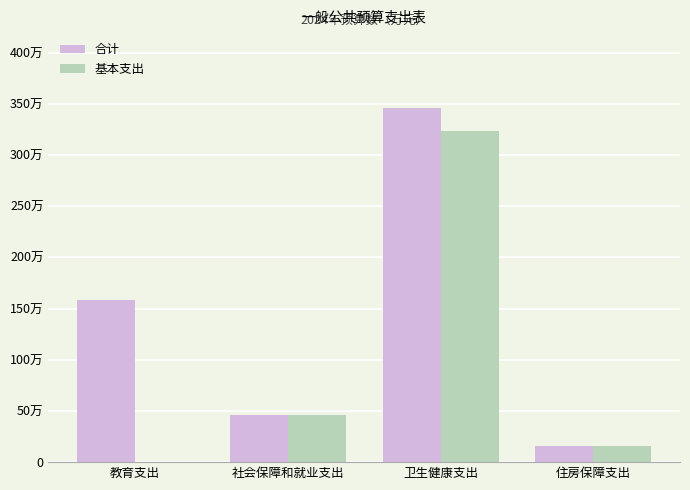

What are all the series names shown in the legend?

合计, 基本支出